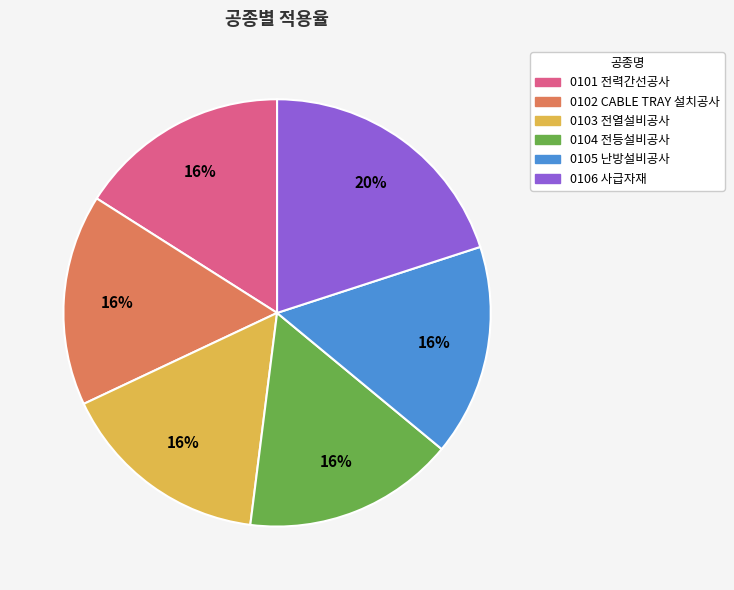

How many slices are in this pie chart?

6